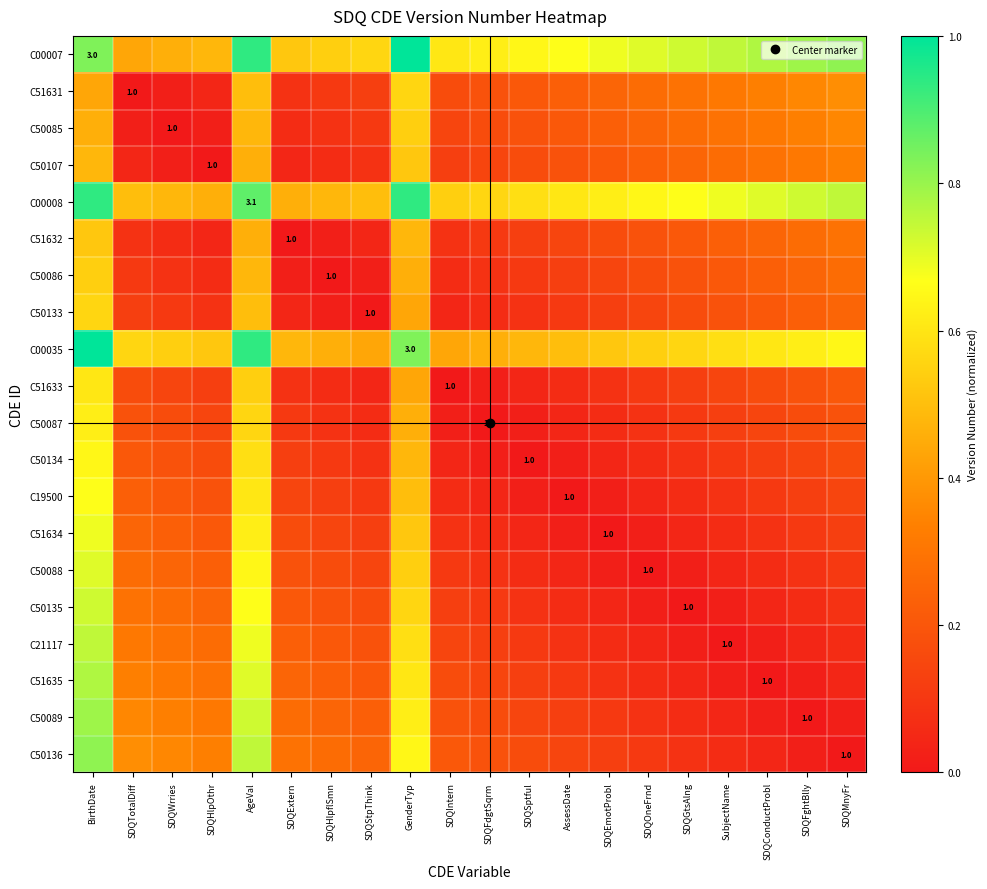

What is the difference between the second highest and minimum values in the C50134 series?

0.6